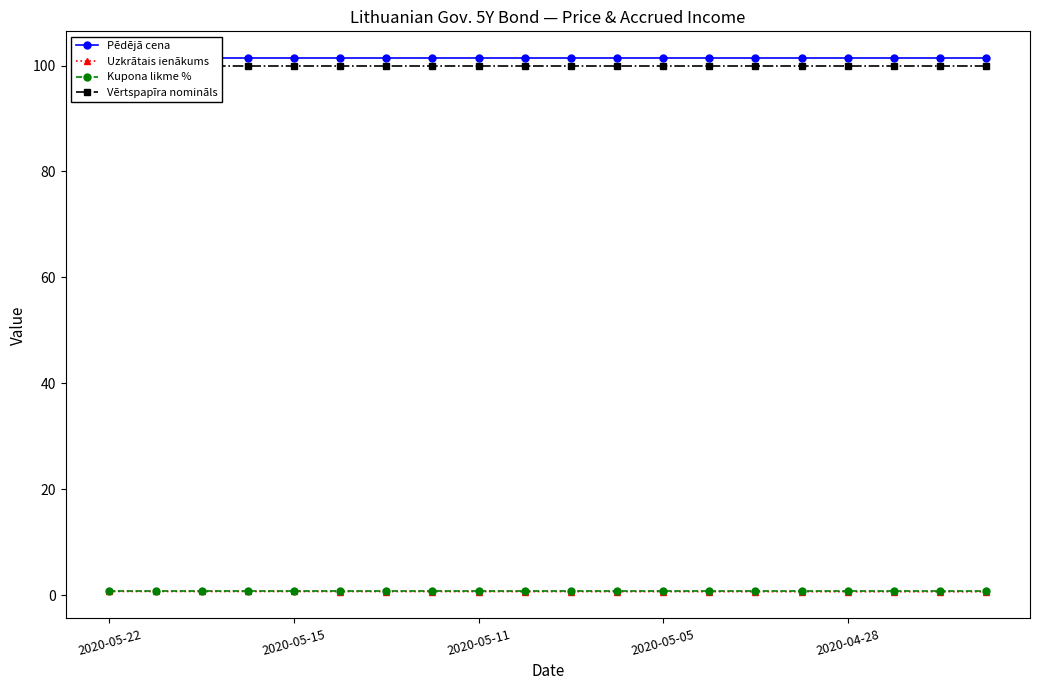

What is the average value of the Pēdējā cena series?

101.4